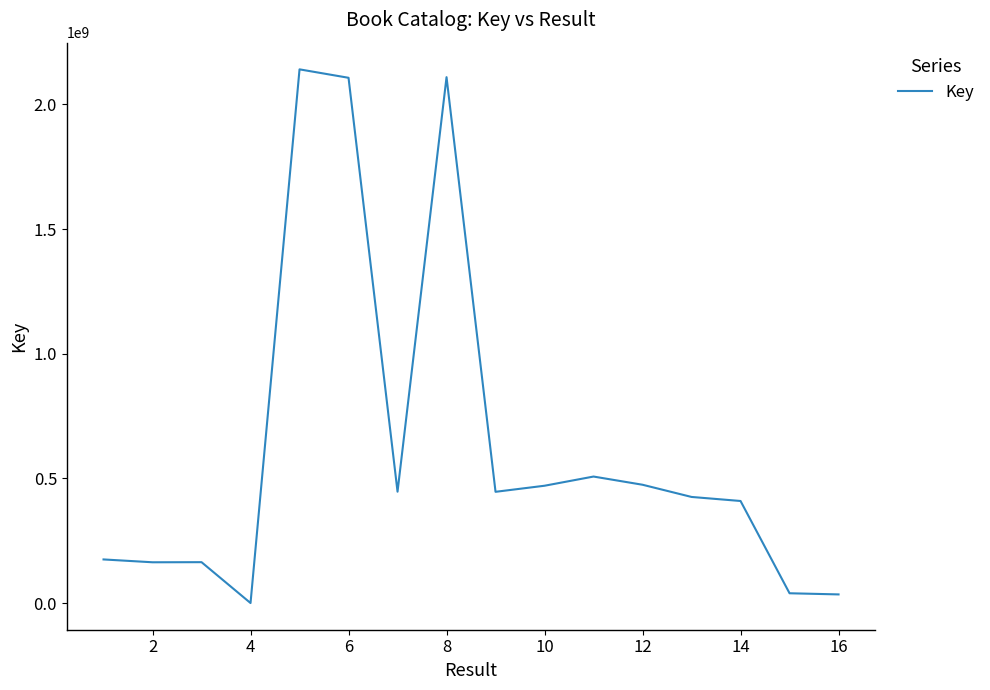

What is the maximum value shown in the chart?

2140567401